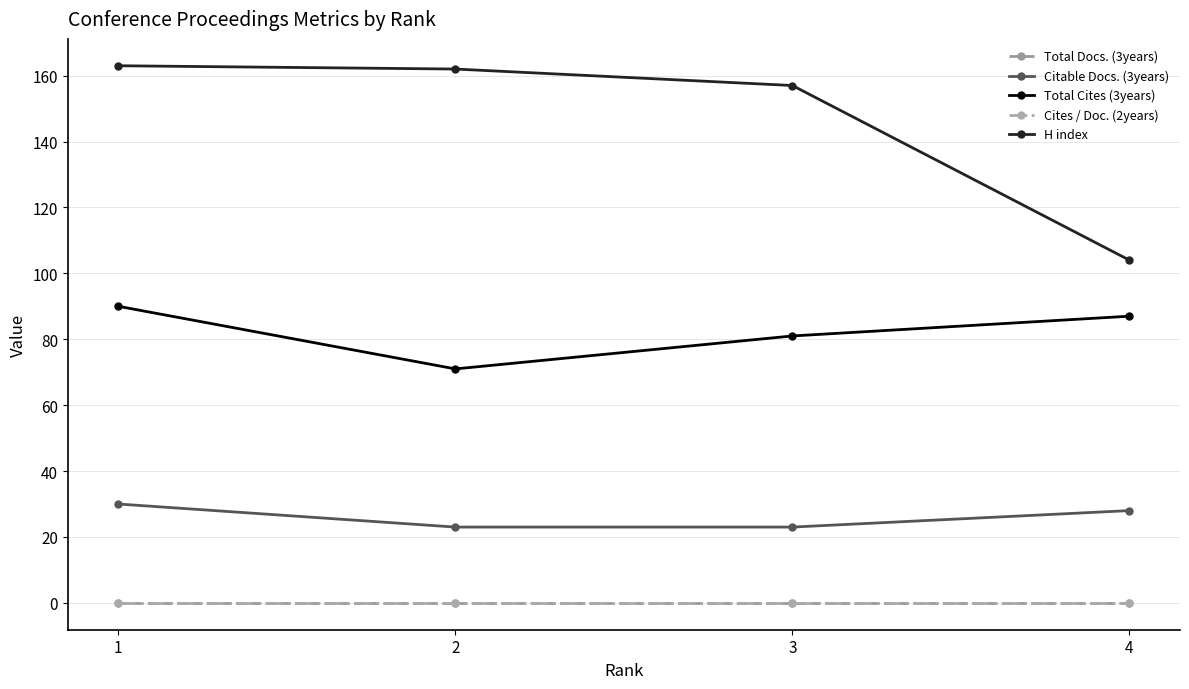

Rank the series at 4 from lowest to highest value.

Total Docs. (3years), Cites / Doc. (2years), Citable Docs. (3years), Total Cites (3years), H index